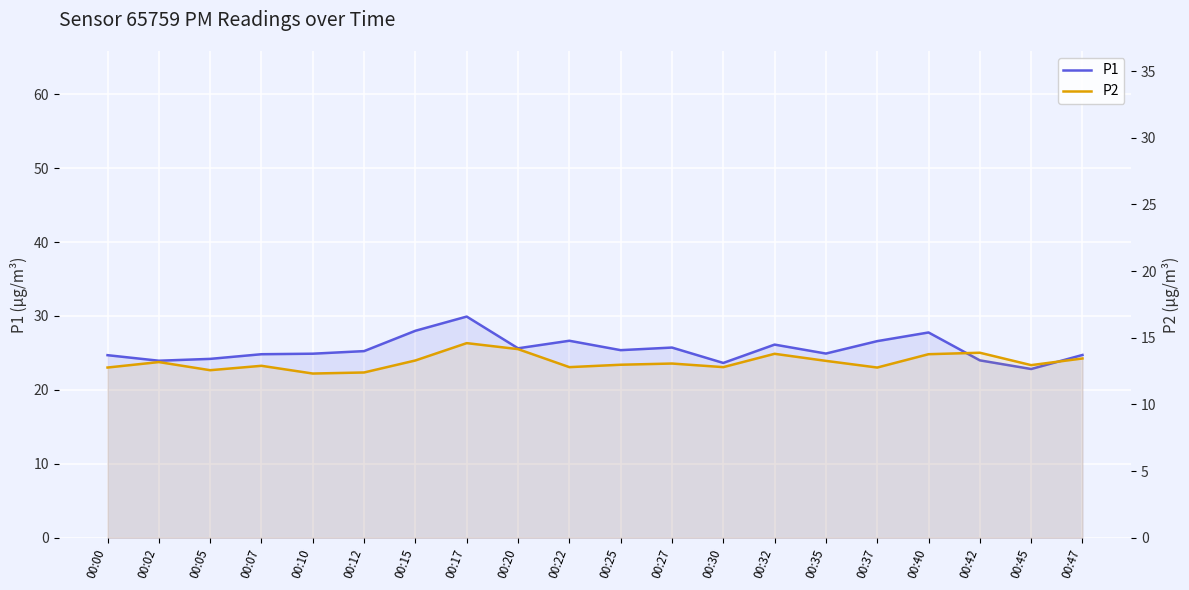

Rank the series by their maximum value, from highest to lowest.

P1, P2